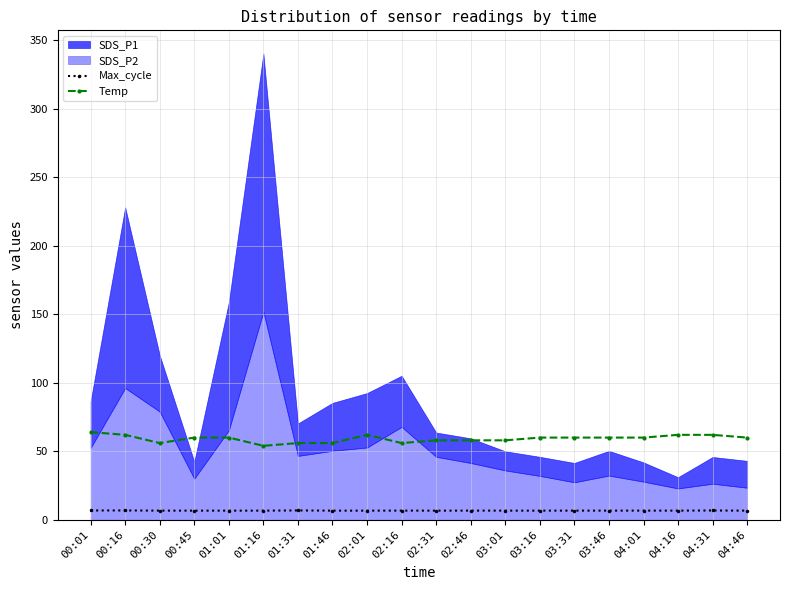

True or false: Temp and Max_cycle intersect in this chart.

False